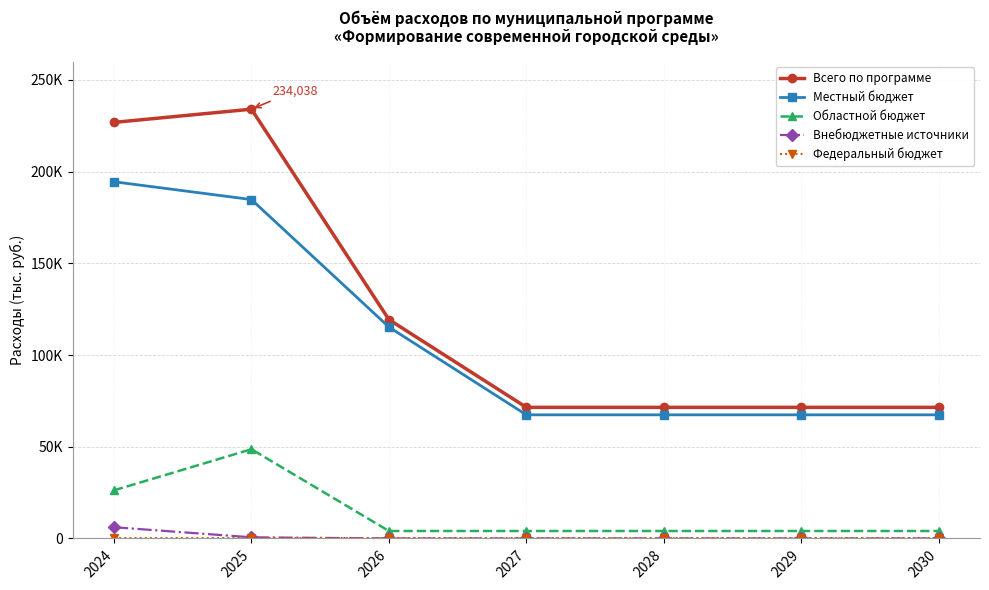

What is the difference between the maximum and minimum values in the Всего по программе series?

162564.7